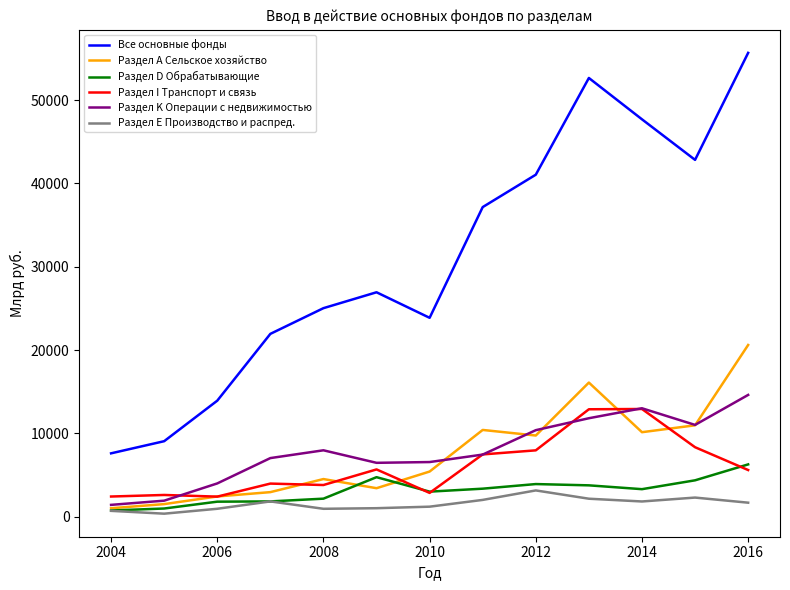

After their last crossing, which series has the higher values: Раздел А Сельское хозяйство or Раздел D Обрабатывающие?

Раздел А Сельское хозяйство